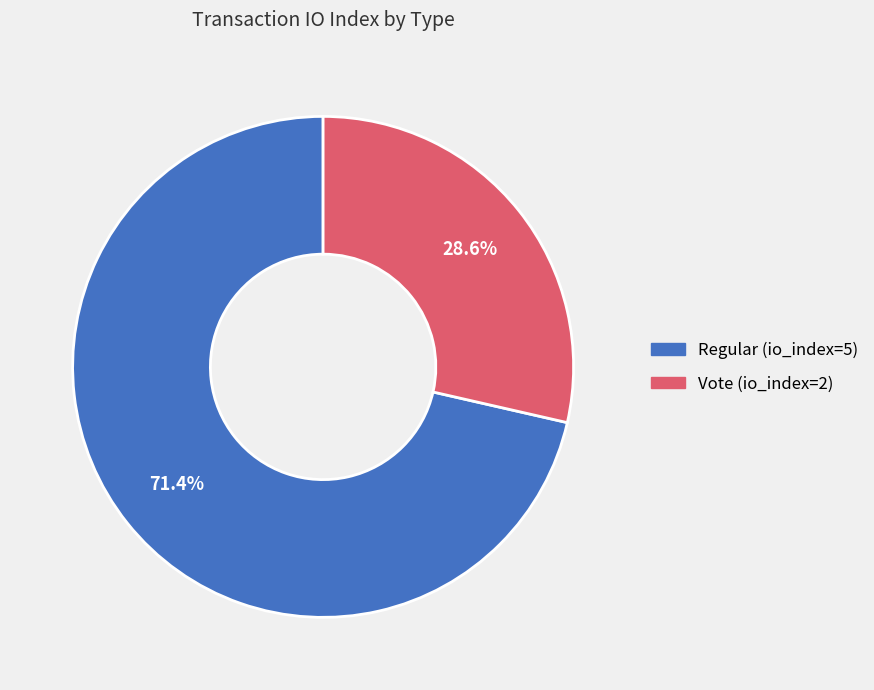

How many segments does this pie chart have?

2